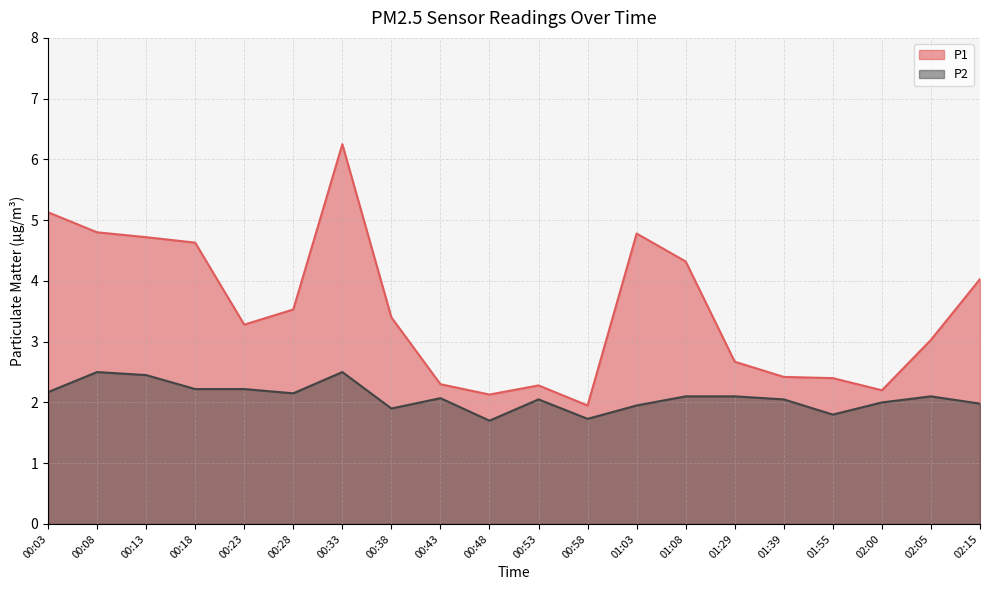

True or false: P2 has a value of 0.8 at 01:55.

False